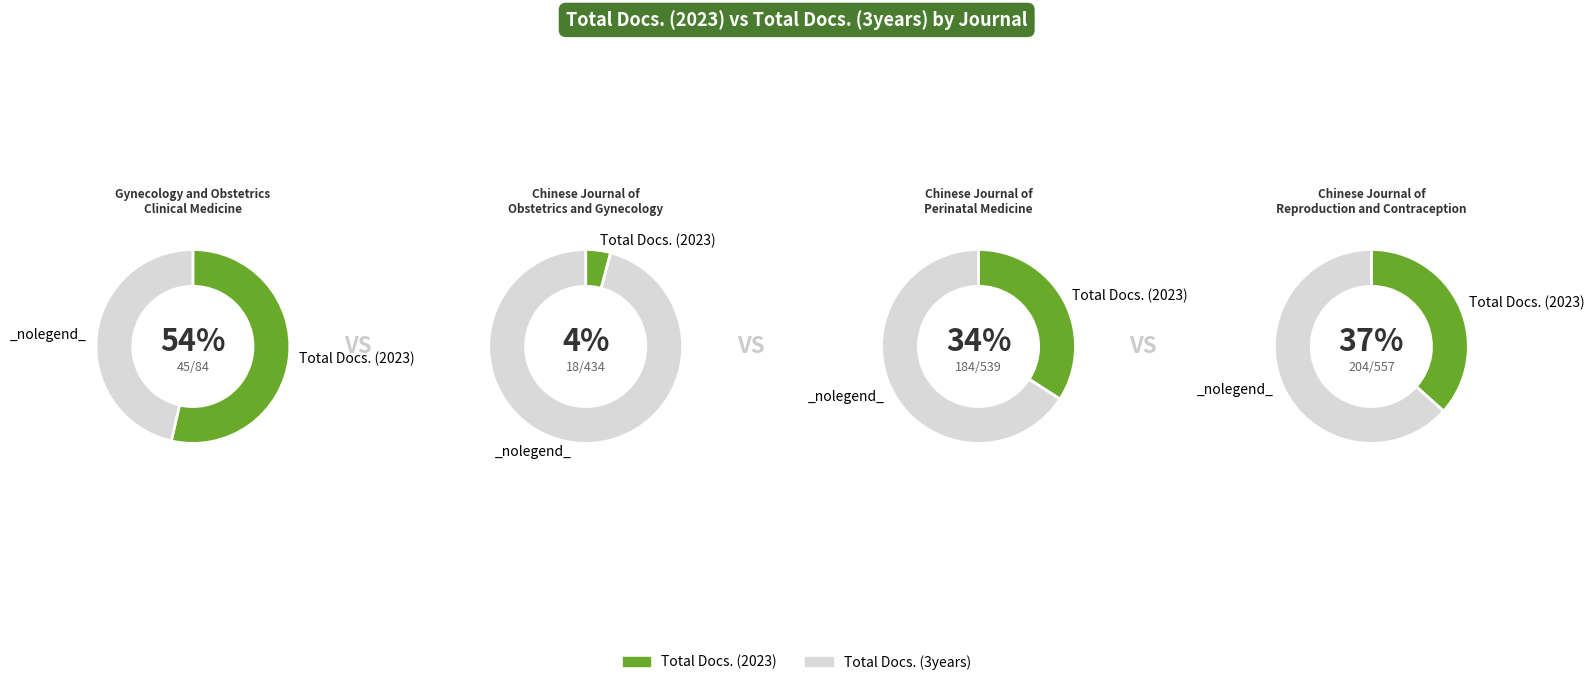

To the nearest percent, what percentage of the pie is Gynecology and Obstetrics
Clinical Medicine?

5%